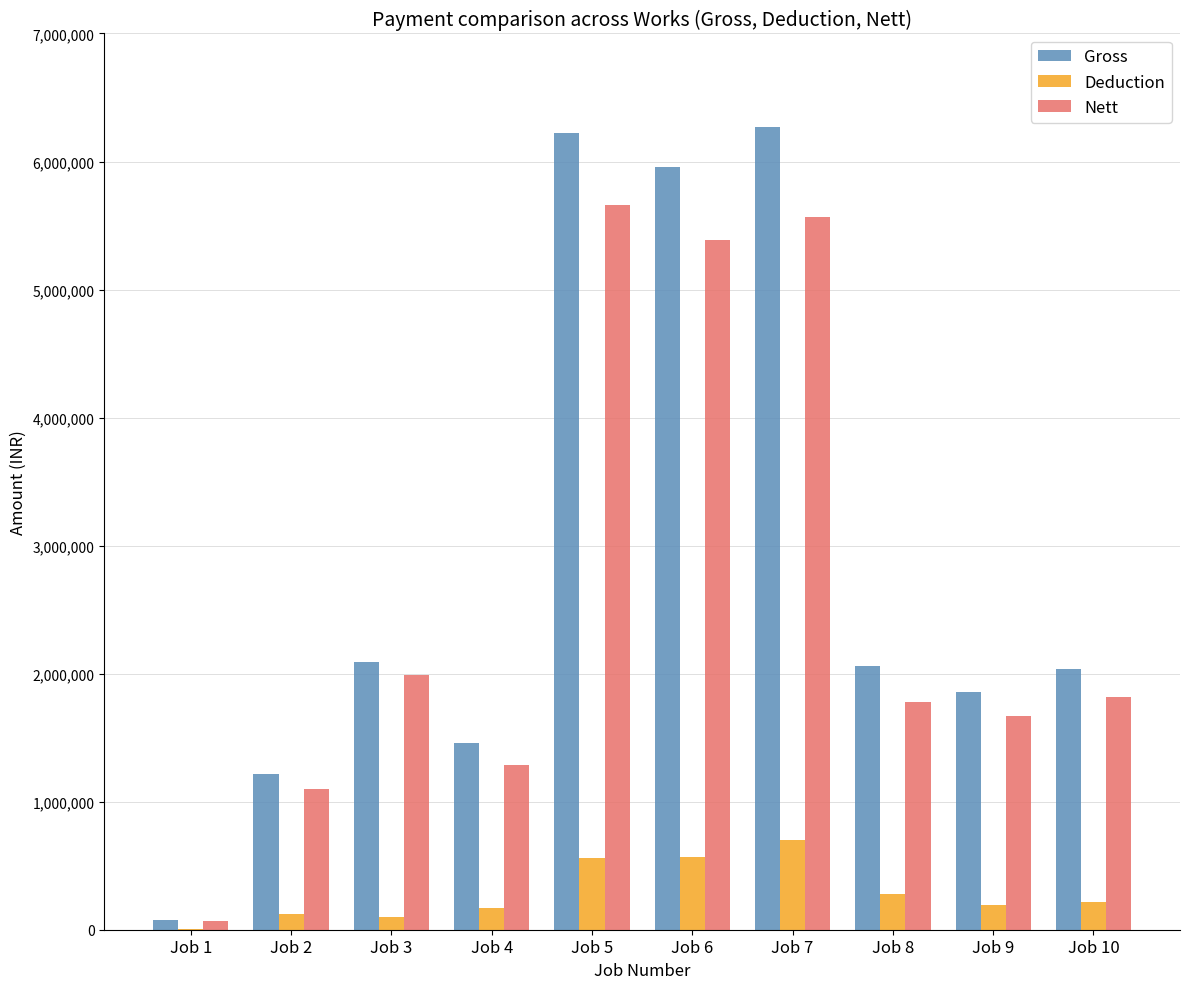

Which category has the highest value in the Deduction series?

Job 7